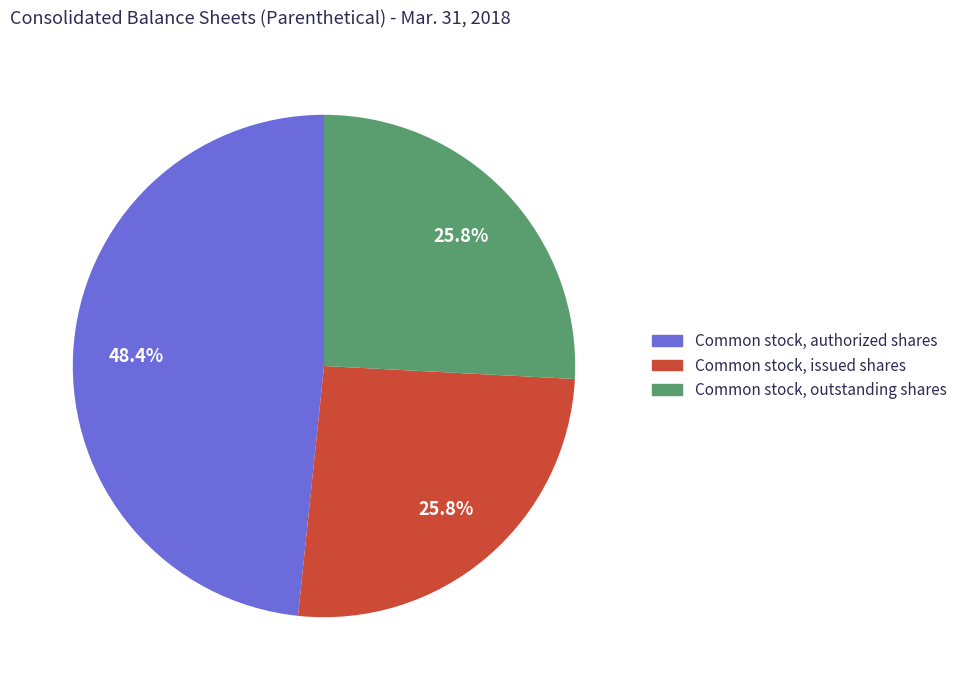

Between Common stock, authorized shares and Common stock, outstanding shares, which is larger?

Common stock, authorized shares